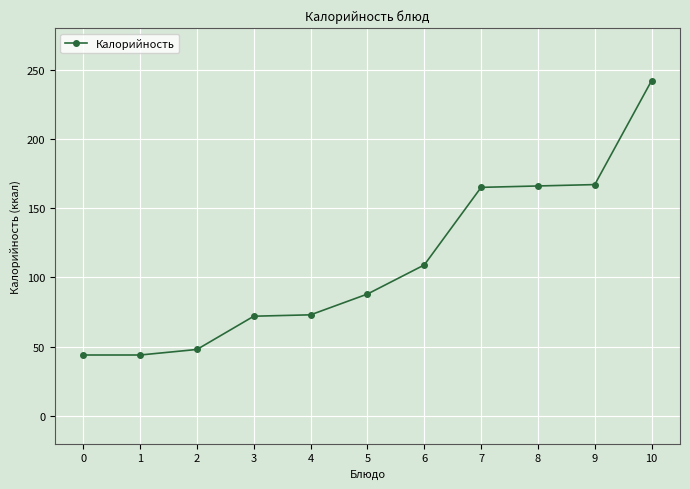

True or false: the data shows 48 at 3.

False